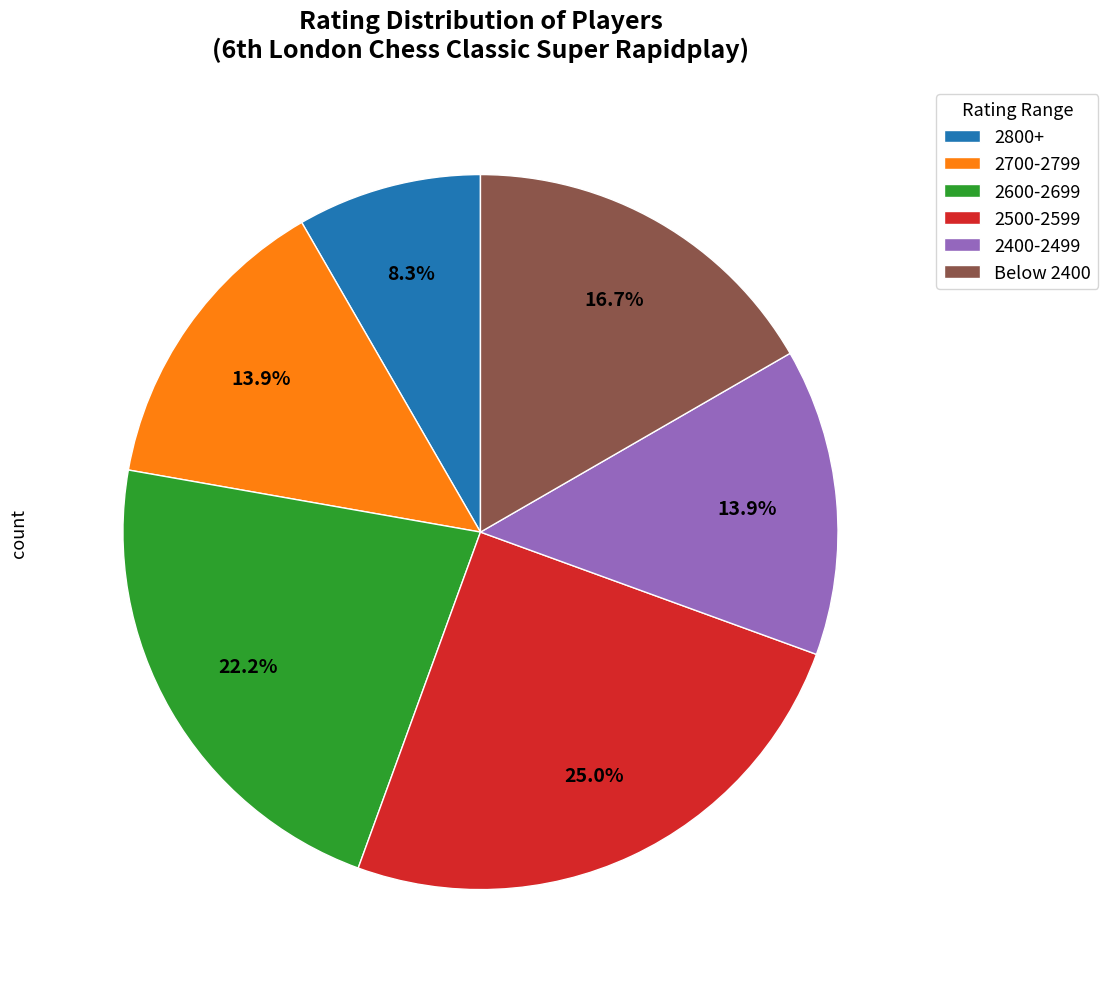

Does 2500-2599 represent more than half of the total?

No